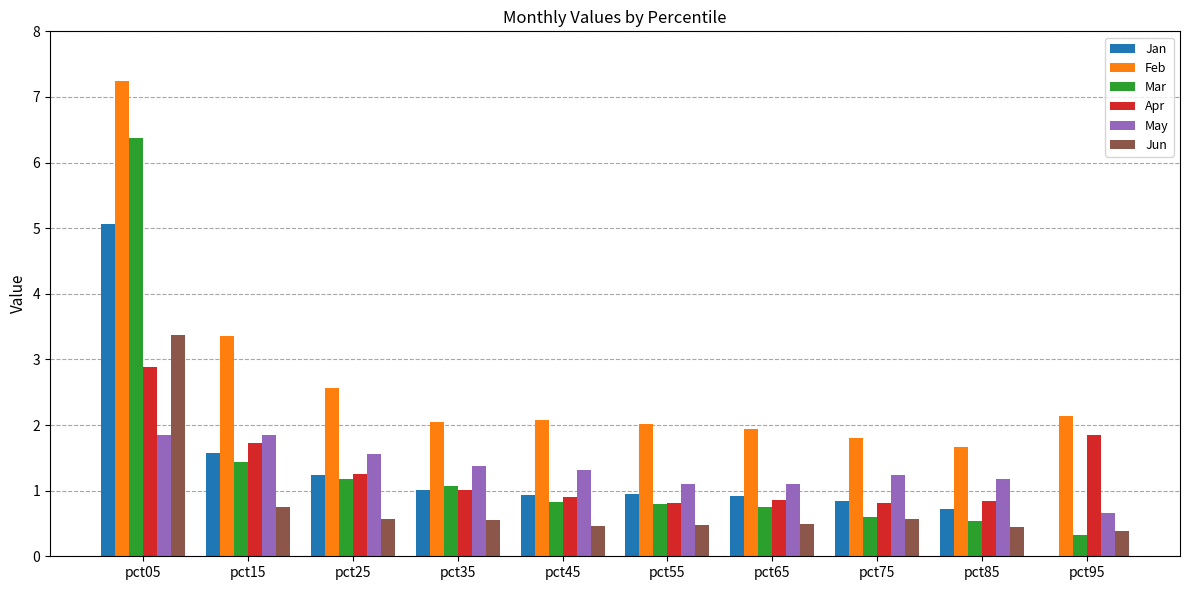

Count the number of data series in this chart.

6